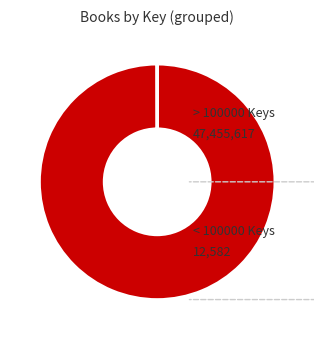

Is > 100000 Keys the majority of the pie?

Yes